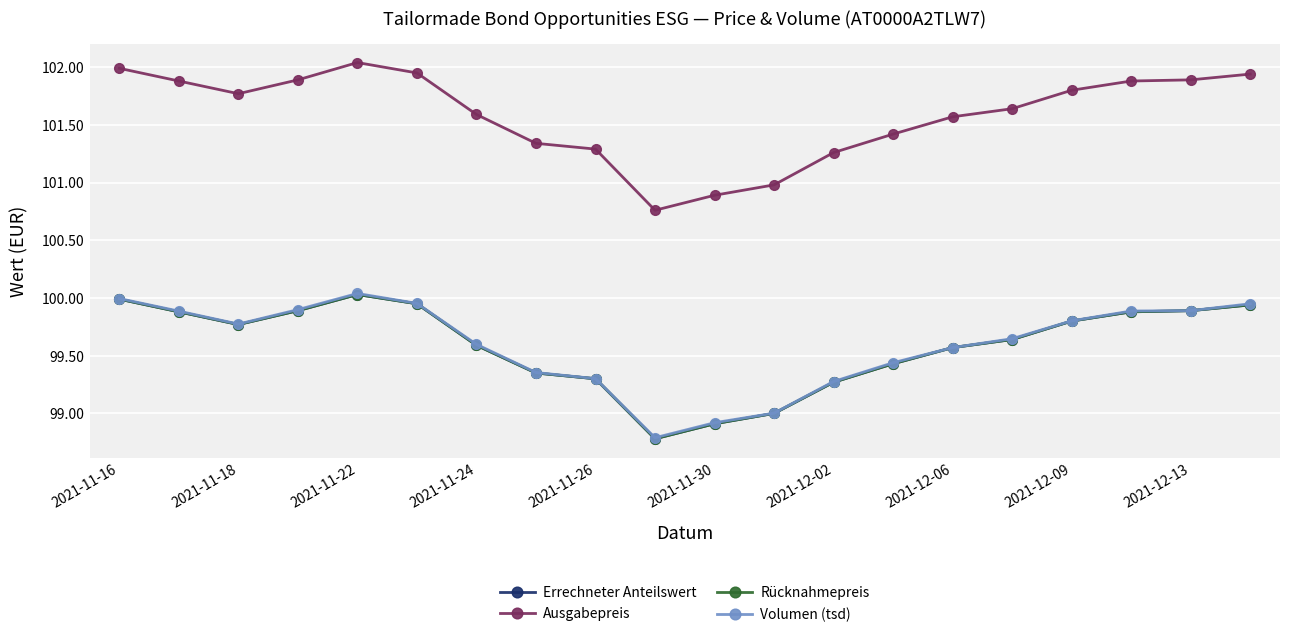

Reading left to right, what are all the values shown in this chart?

Errechneter Anteilswert: 100.0	99.9	99.8	99.9	100.0	100.0	99.6	99.3	99.3	98.8	98.9	99.0	99.3	99.4	99.6	99.6	99.8	99.9	99.9	99.9
Ausgabepreis: 102.0	101.9	101.8	101.9	102.0	102.0	101.6	101.3	101.3	100.8	100.9	101.0	101.3	101.4	101.6	101.6	101.8	101.9	101.9	101.9
Rücknahmepreis: 100.0	99.9	99.8	99.9	100.0	100.0	99.6	99.3	99.3	98.8	98.9	99.0	99.3	99.4	99.6	99.6	99.8	99.9	99.9	99.9
Volumen (tsd): 100.0	99.9	99.8	99.9	100.0	100.0	99.6	99.4	99.3	98.8	98.9	99.0	99.3	99.4	99.6	99.6	99.8	99.9	99.9	100.0